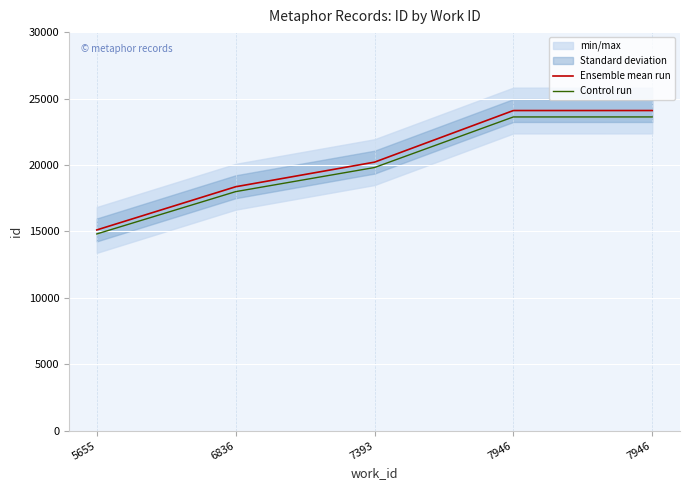

Which series has the largest total across all categories?

Ensemble mean run